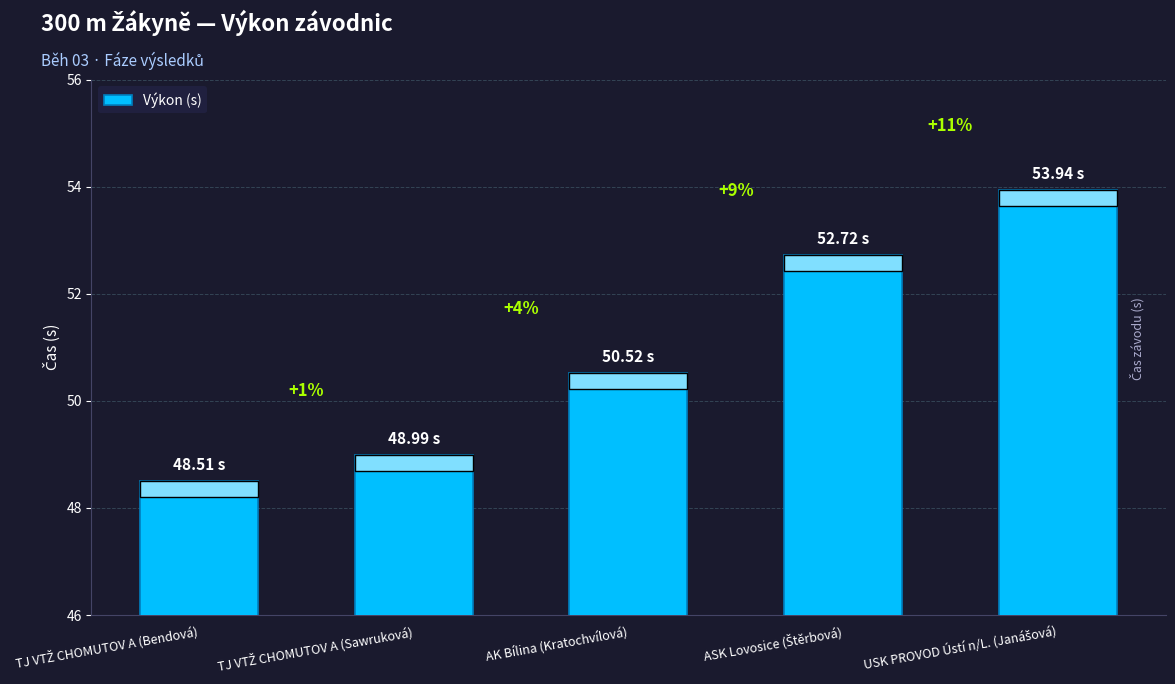

Rank the categories by value from highest to lowest.

USK PROVOD Ústí n/L. (Janášová), ASK Lovosice (Štěrbová), AK Bílina (Kratochvílová), TJ VTŽ CHOMUTOV A (Sawruková), TJ VTŽ CHOMUTOV A (Bendová)